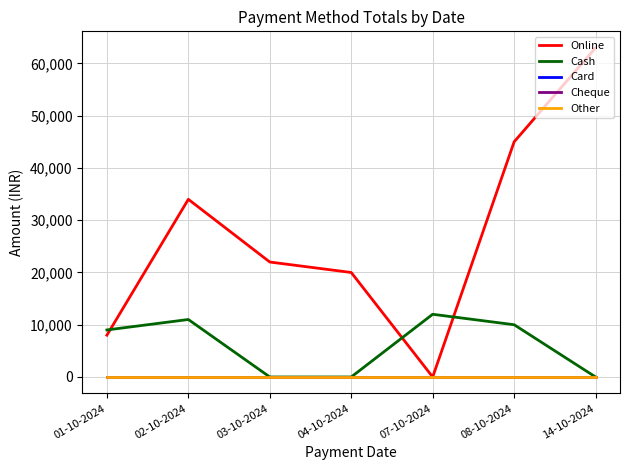

What is the label of the 4th point from the left?

04-10-2024